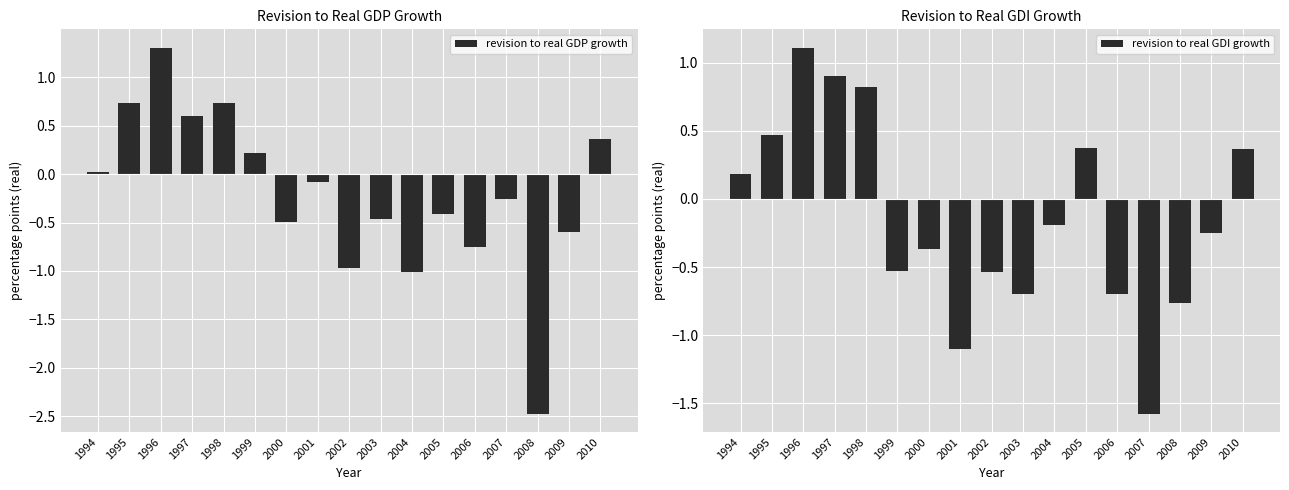

Is the value of revision to real GDI growth at 2010 greater than the value of revision to real GDP growth at 1995?

No